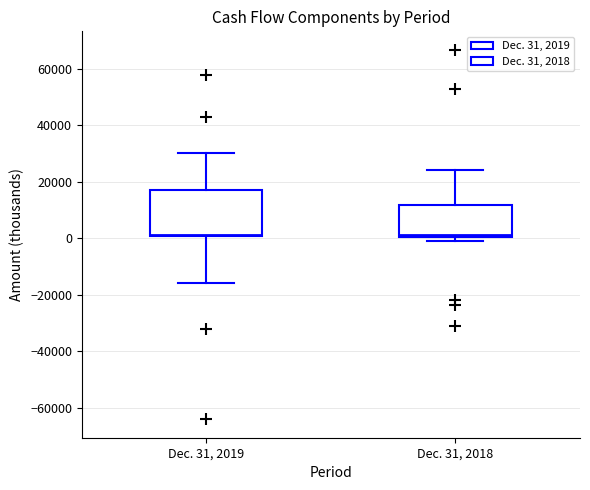

Reading left to right, transcribe this box plot: for each box, give where its median line is, the range the box spans, and where its two whiskers end, as read against the y-axis. The values are not printed on the chart, so give them approximately, as read against the axis.

Dec. 31, 2019: median 2000, box 0 to 18000, whiskers -16000 to 30000
Dec. 31, 2018: median 2000, box 0 to 12000, whiskers -2000 to 24000